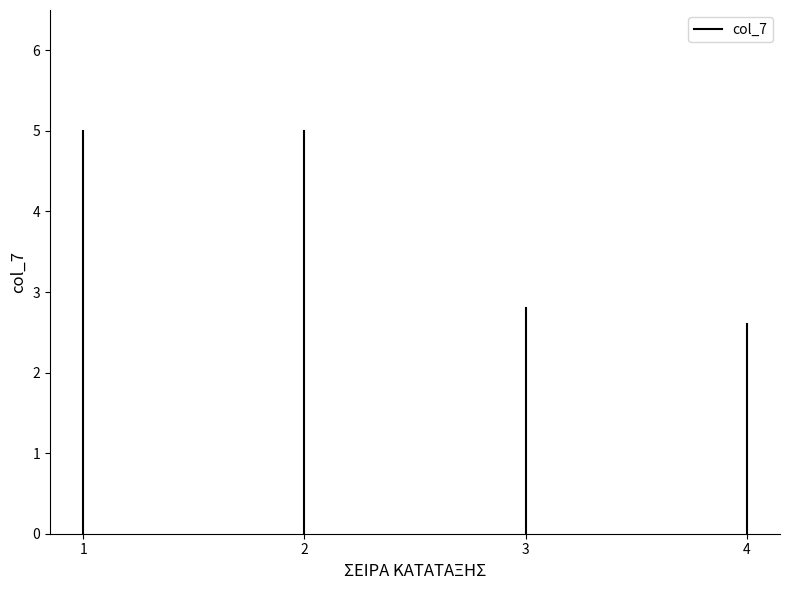

True or false: the data shows 5 at 1.

True